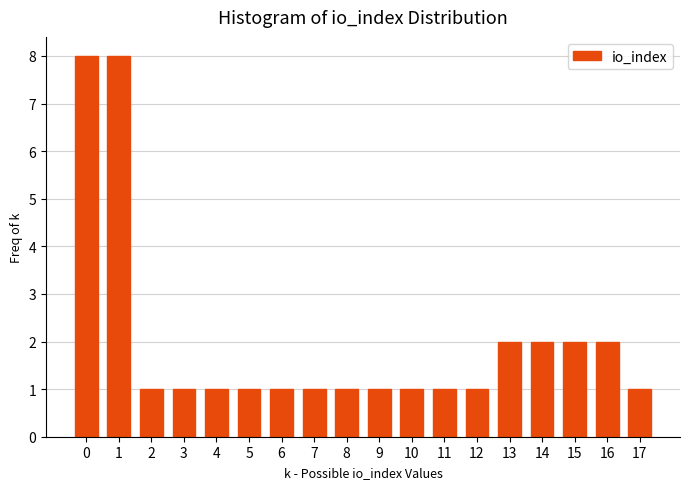

Reading left to right, transcribe all the data shown in this chart.

0=8	1=8	2=1	3=1	4=1	5=1	6=1	7=1	8=1	9=1	10=1	11=1	12=1	13=2	14=2	15=2	16=2	17=1